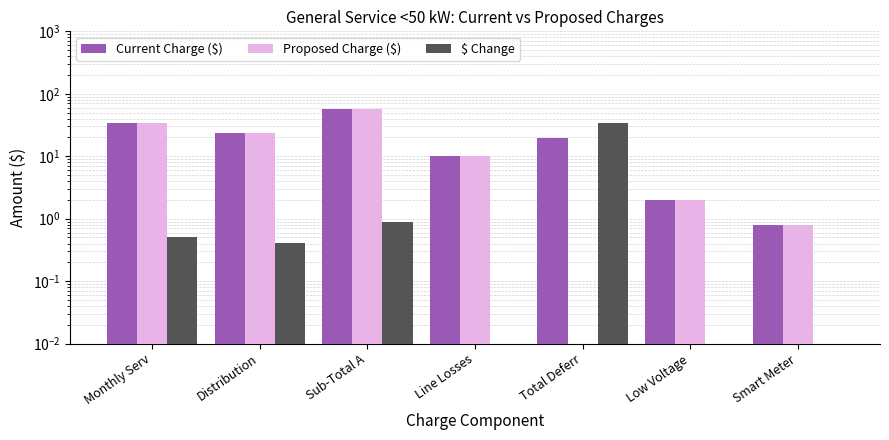

At which label is Proposed Charge ($) closest to 21?

Distribution